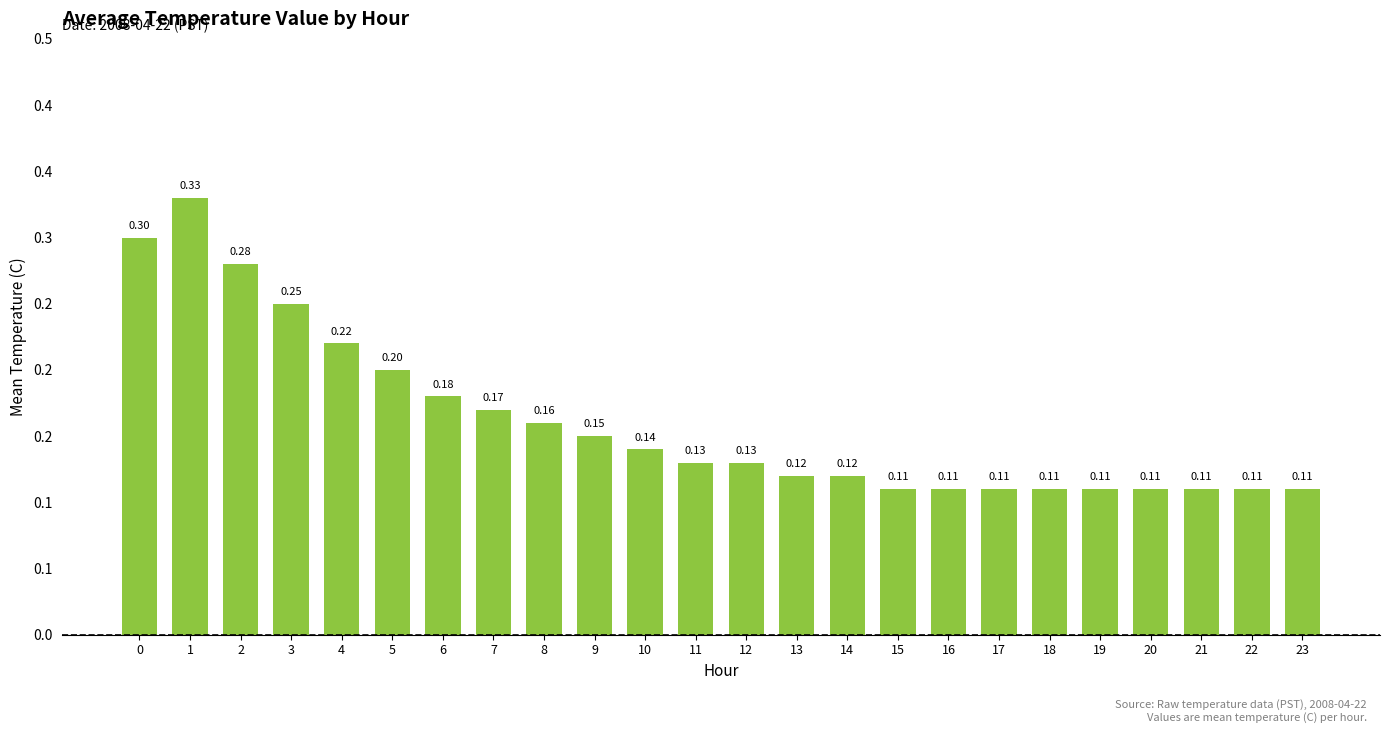

At which label is the value closest to 0?

15